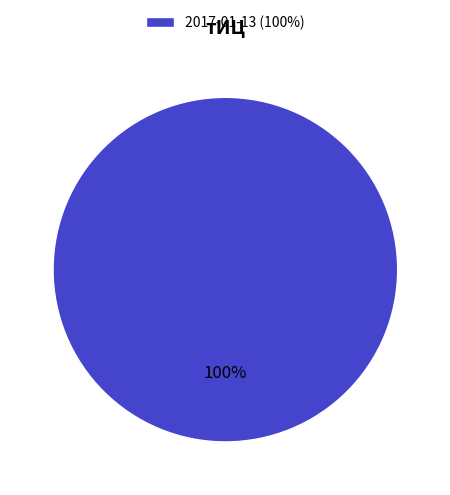

Count the number of slices in the pie.

1